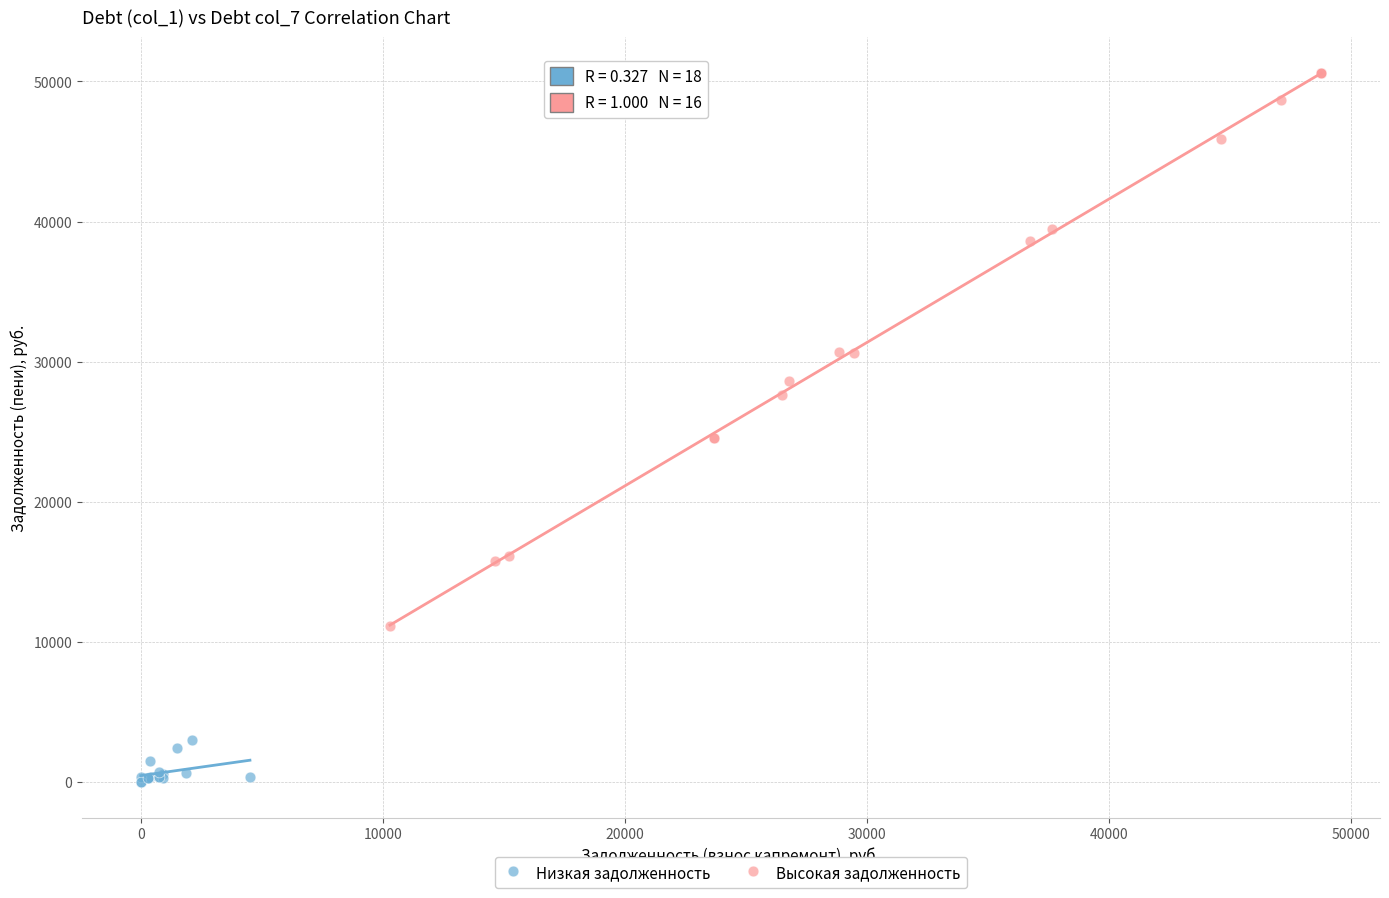

Which series reaches the maximum Y coordinate?

Высокая задолженность